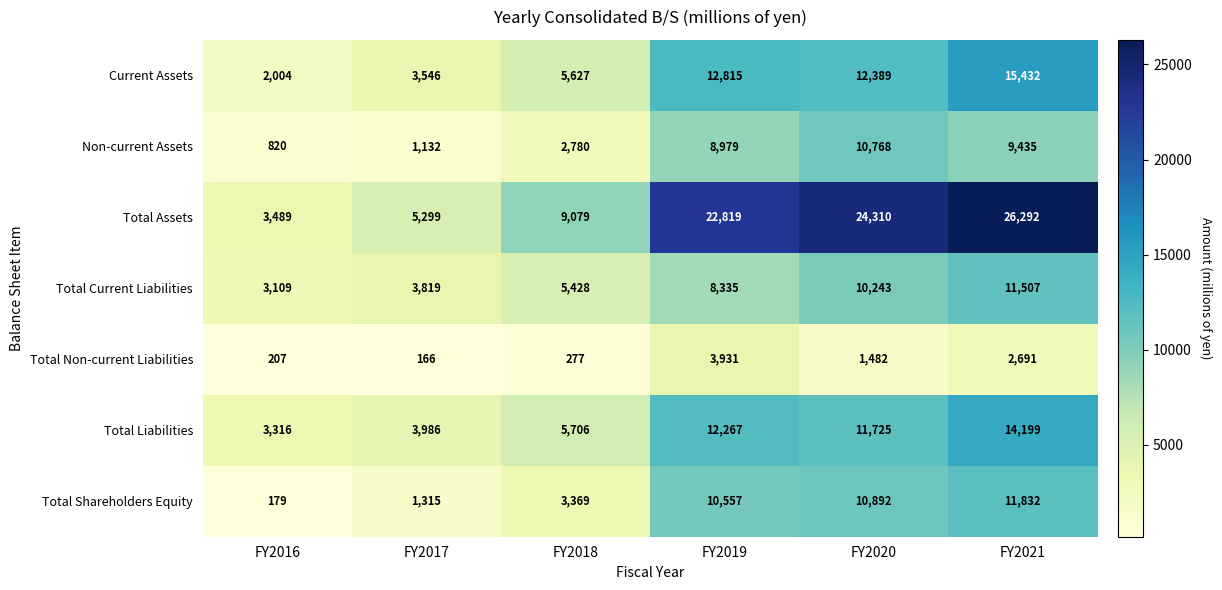

How many categories are shown in the chart?

6